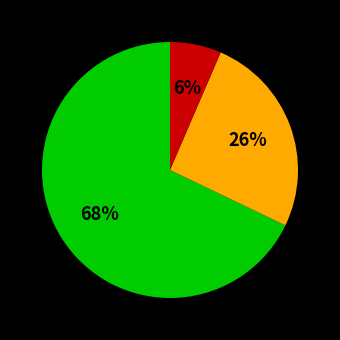

To the nearest percent, what is the average slice percentage?

33%